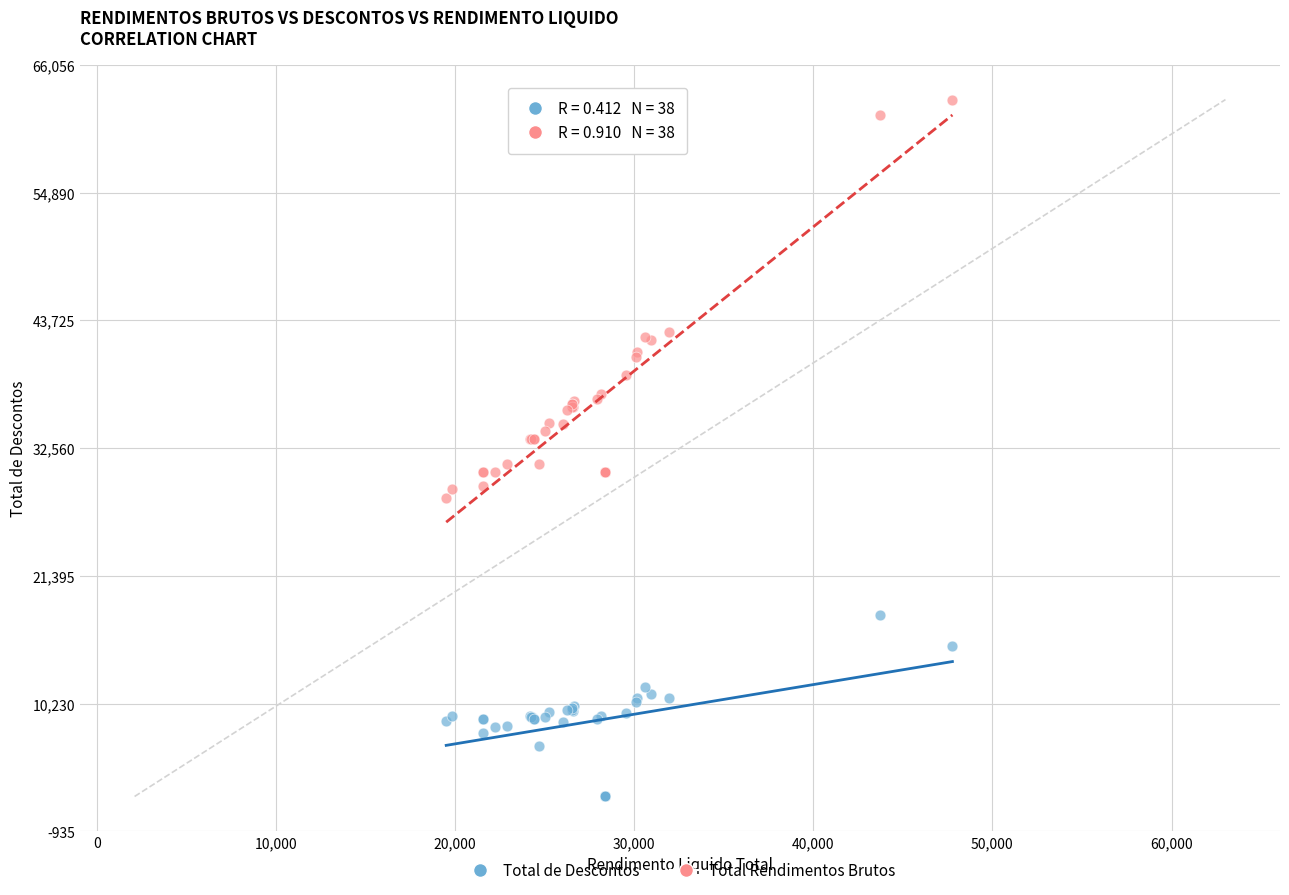

What is the X range (max minus min) for the scatter plot?

28259.9